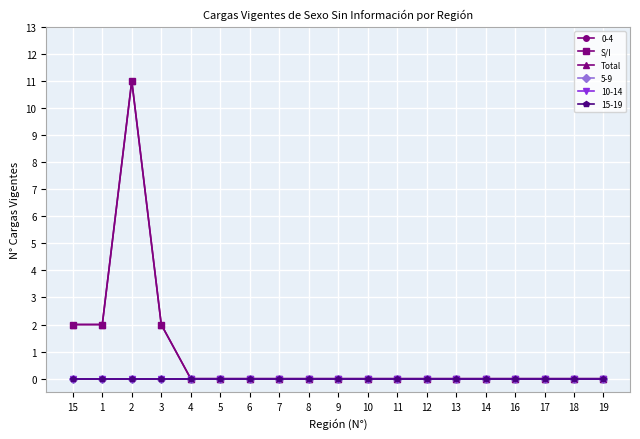

What is the label of the 2nd point from the right?

18